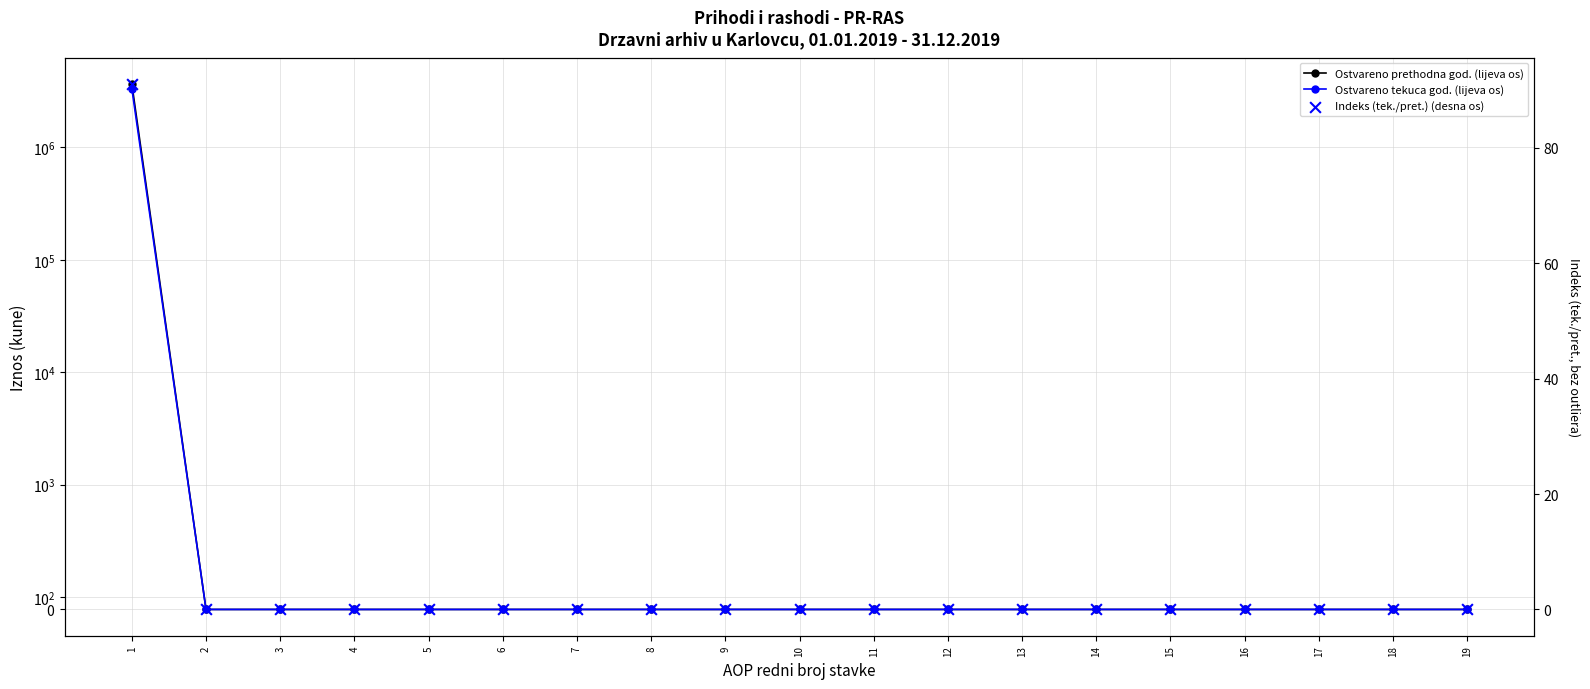

What are all the series names shown in the legend?

Ostvareno prethodna god. (lijeva os), Ostvareno tekuca god. (lijeva os), Indeks (tek./pret.) (desna os)